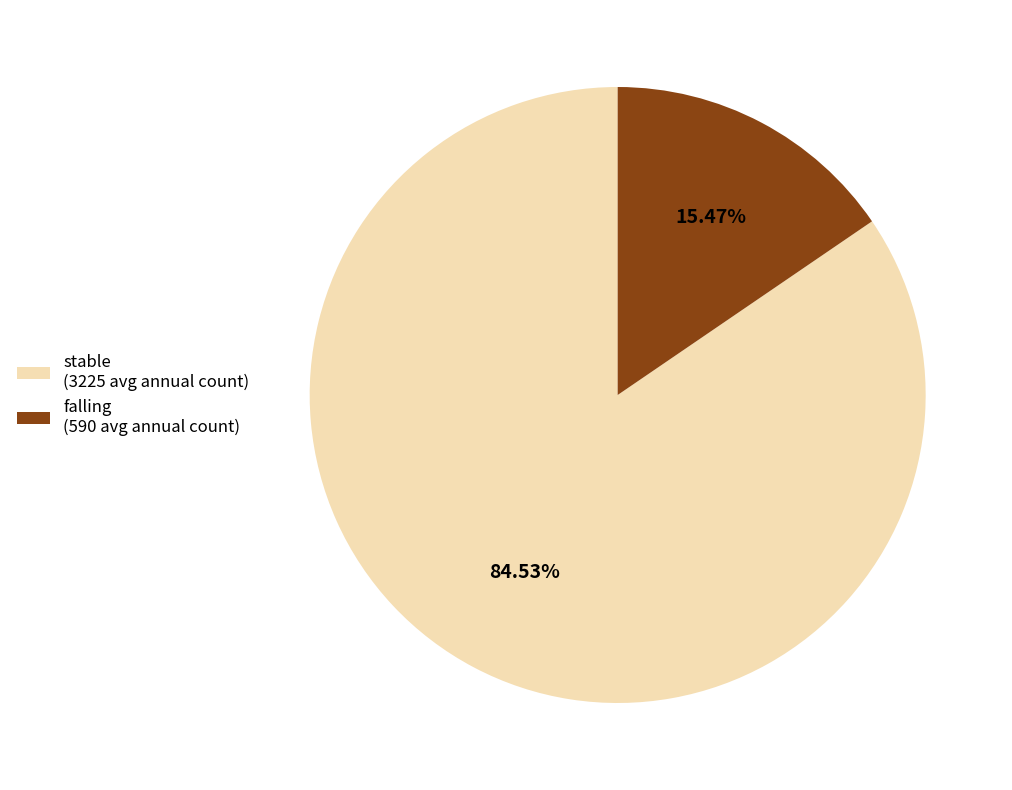

How many segments does this pie chart have?

2